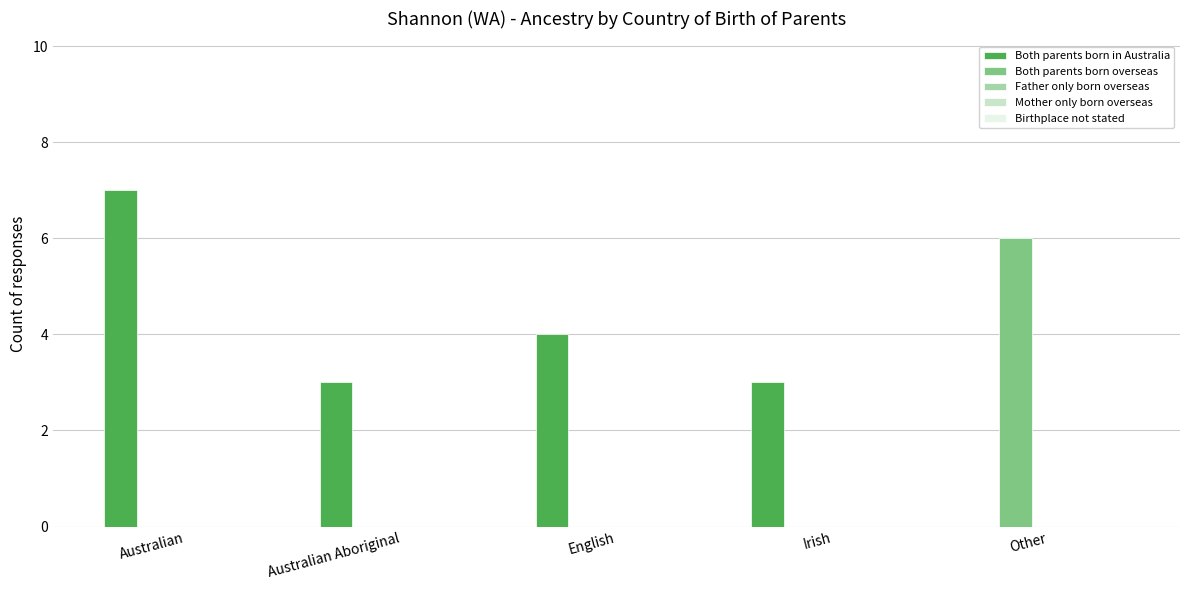

What is the total value across all series at English?

4